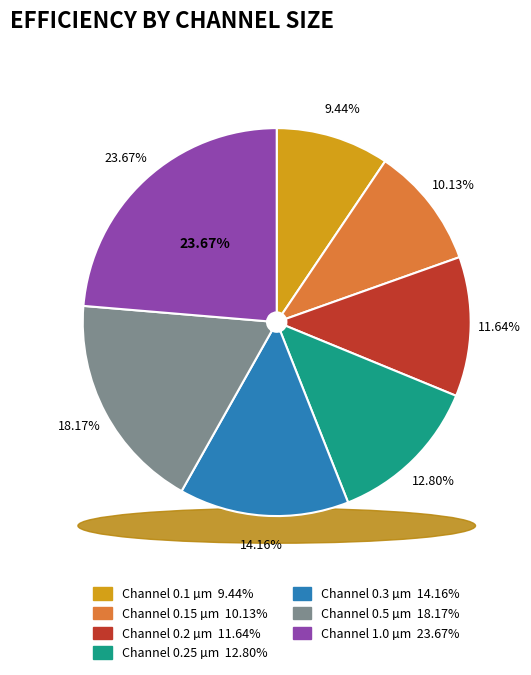

Which category has the smallest portion of the pie?

0.1